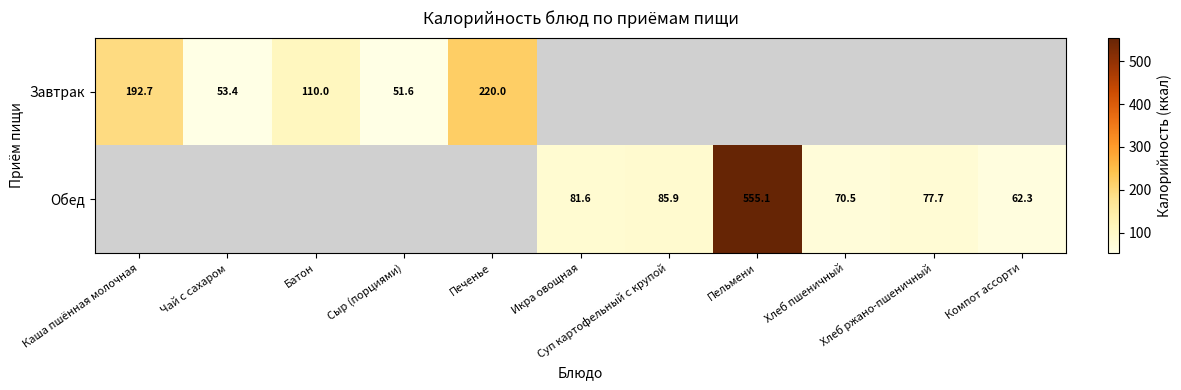

What is the difference between the maximum and minimum values in the Завтрак series?

168.4